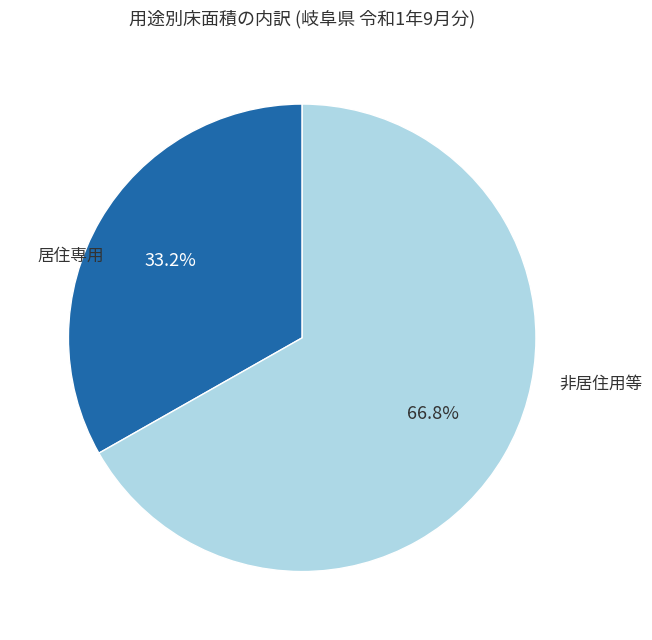

Is there any slice that represents more than half of the pie?

Yes